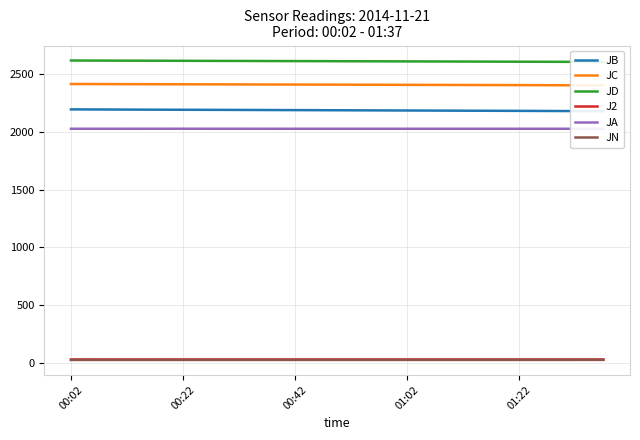

Is it true that J2 equals 30.7 at 14?

True